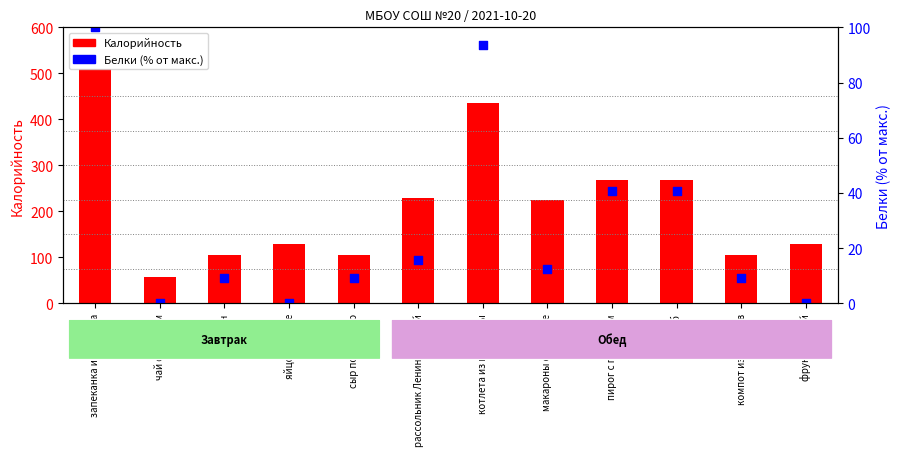

Which series has the widest spread of Y values?

Калорийность